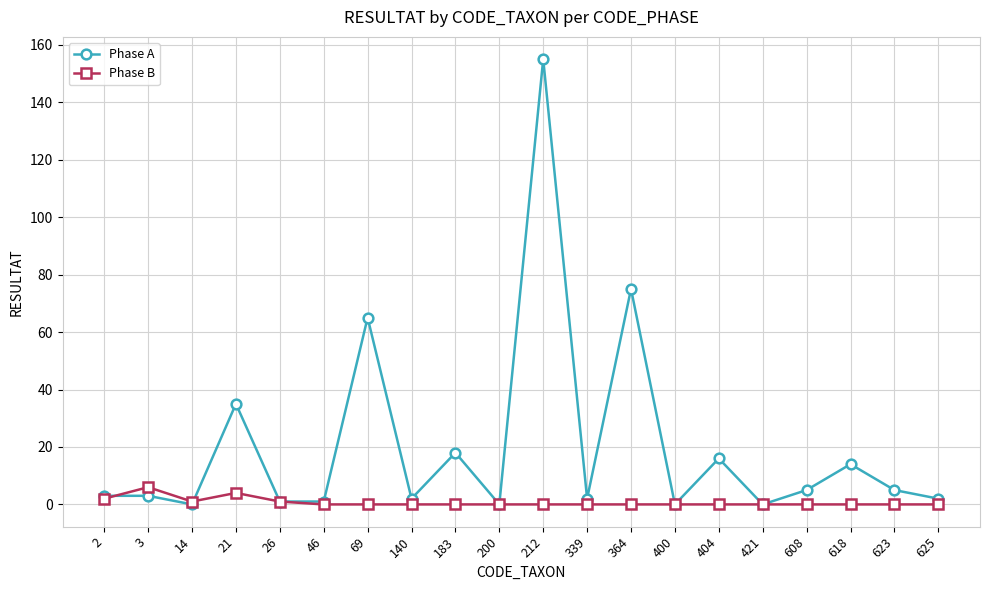

What is the total value across all series at 364?

75